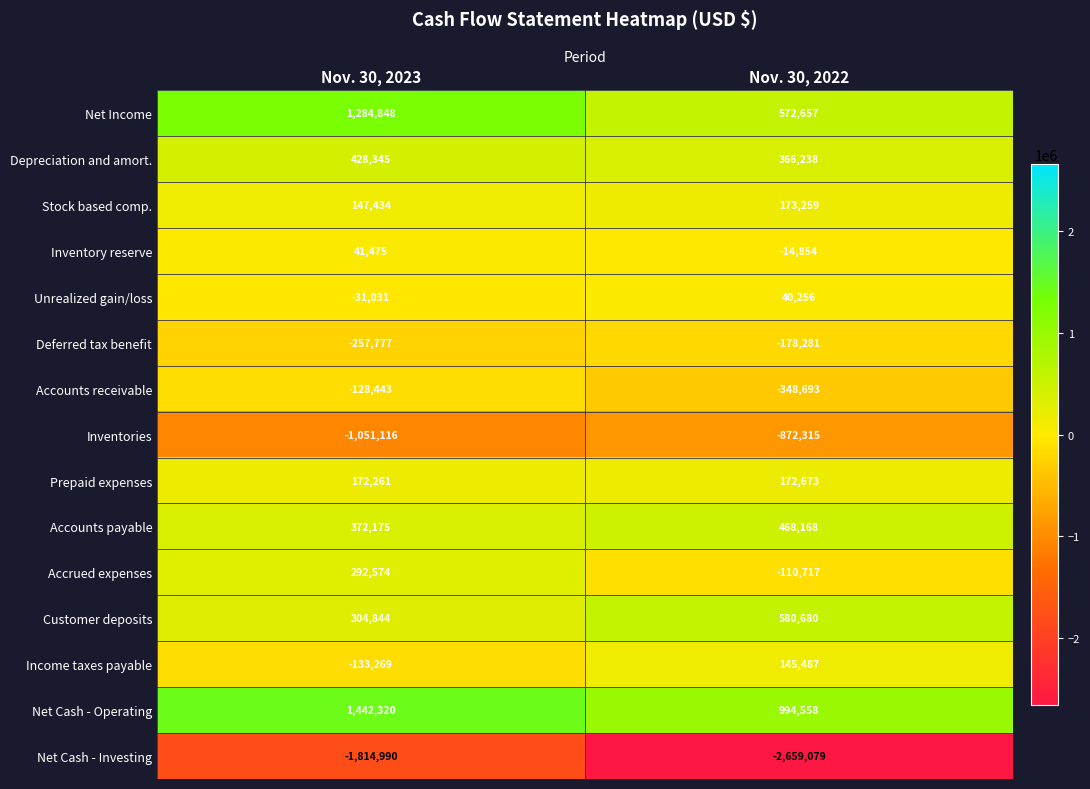

Reading left to right, transcribe all the data shown in this chart.

Net Income: Nov. 30, 2023=1284848	Nov. 30, 2022=572657
Depreciation and amort.: Nov. 30, 2023=428345	Nov. 30, 2022=366238
Stock based comp.: Nov. 30, 2023=147434	Nov. 30, 2022=173259
Inventory reserve: Nov. 30, 2023=41475	Nov. 30, 2022=-14854
Unrealized gain/loss: Nov. 30, 2023=-31031	Nov. 30, 2022=40256
Deferred tax benefit: Nov. 30, 2023=-257777	Nov. 30, 2022=-178281
Accounts receivable: Nov. 30, 2023=-128443	Nov. 30, 2022=-348693
Inventories: Nov. 30, 2023=-1051116	Nov. 30, 2022=-872315
Prepaid expenses: Nov. 30, 2023=172261	Nov. 30, 2022=172673
Accounts payable: Nov. 30, 2023=372175	Nov. 30, 2022=468168
Accrued expenses: Nov. 30, 2023=292574	Nov. 30, 2022=-110717
Customer deposits: Nov. 30, 2023=304844	Nov. 30, 2022=580680
Income taxes payable: Nov. 30, 2023=-133269	Nov. 30, 2022=145487
Net Cash - Operating: Nov. 30, 2023=1442320	Nov. 30, 2022=994558
Net Cash - Investing: Nov. 30, 2023=-1814990	Nov. 30, 2022=-2659079